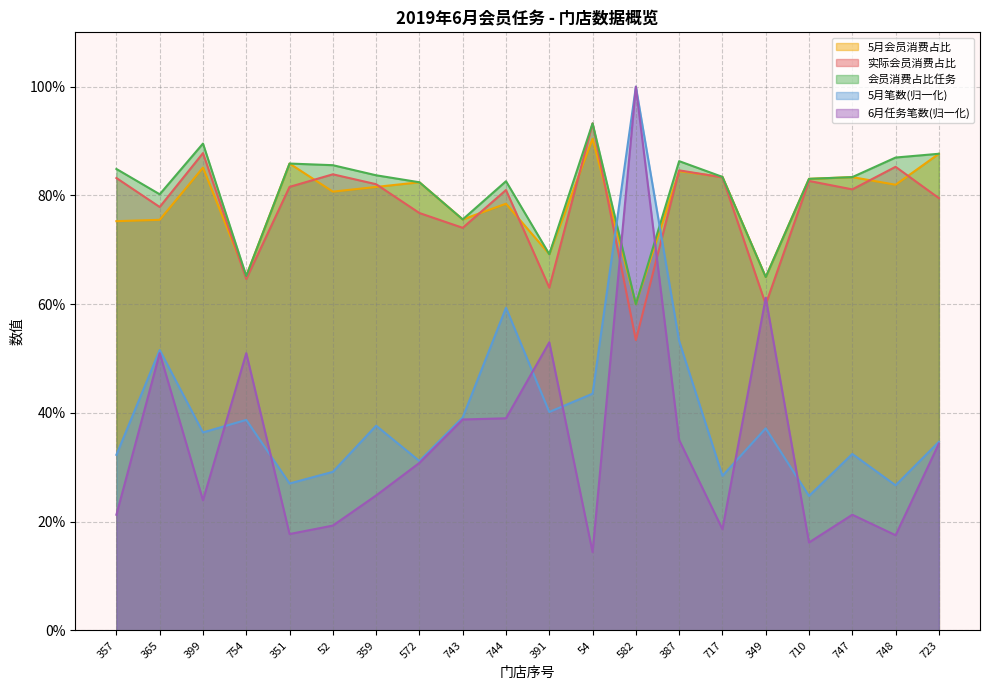

At which category is the sum across all series the highest?

582